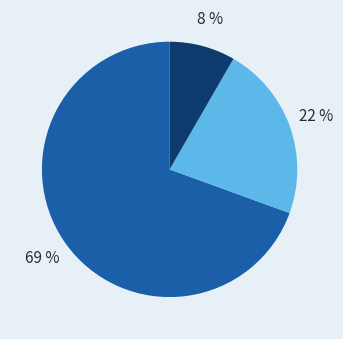

Is there a majority slice in this chart?

Yes